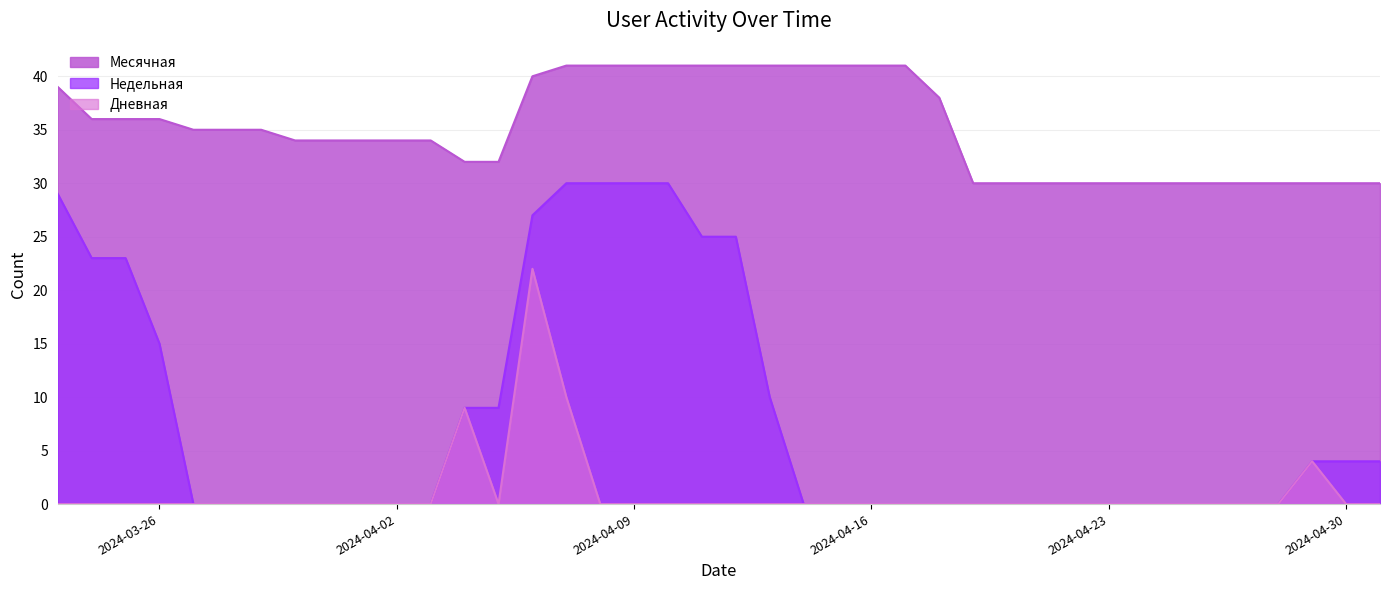

Which series has the largest range (max minus min)?

Недельная